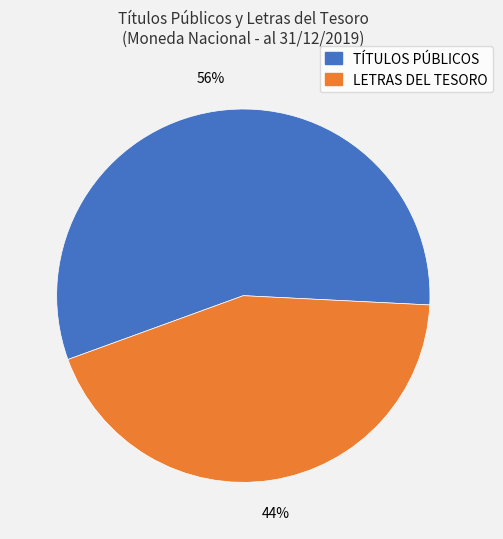

What is the majority slice?

TÍTULOS PÚBLICOS